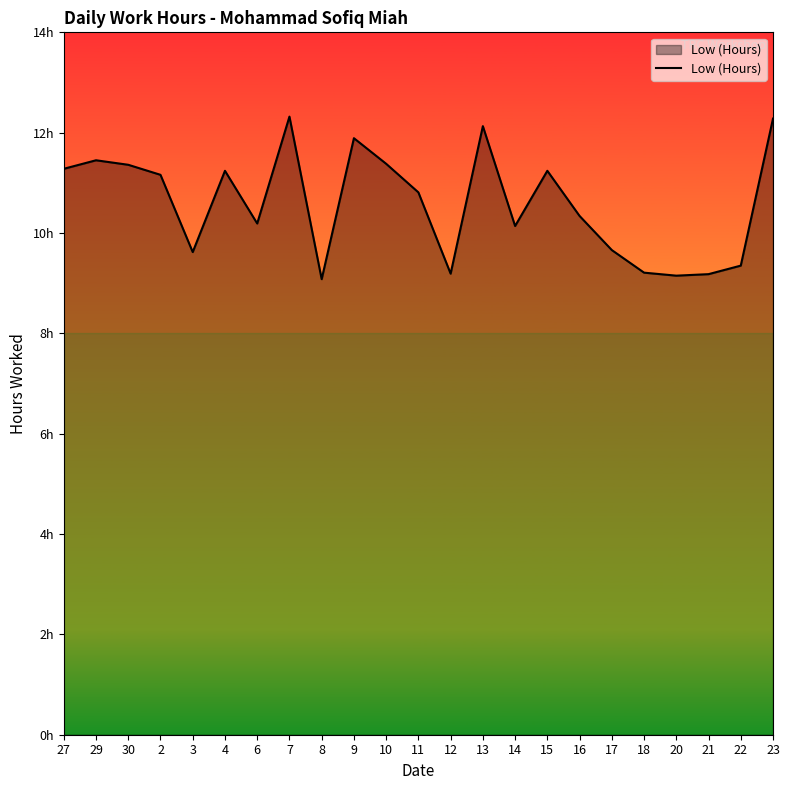

Rank the categories by value from highest to lowest.

7, 23, 13, 9, 29, 10, 30, 27, 4, 15, 2, 11, 16, 6, 14, 17, 3, 22, 18, 12, 21, 20, 8